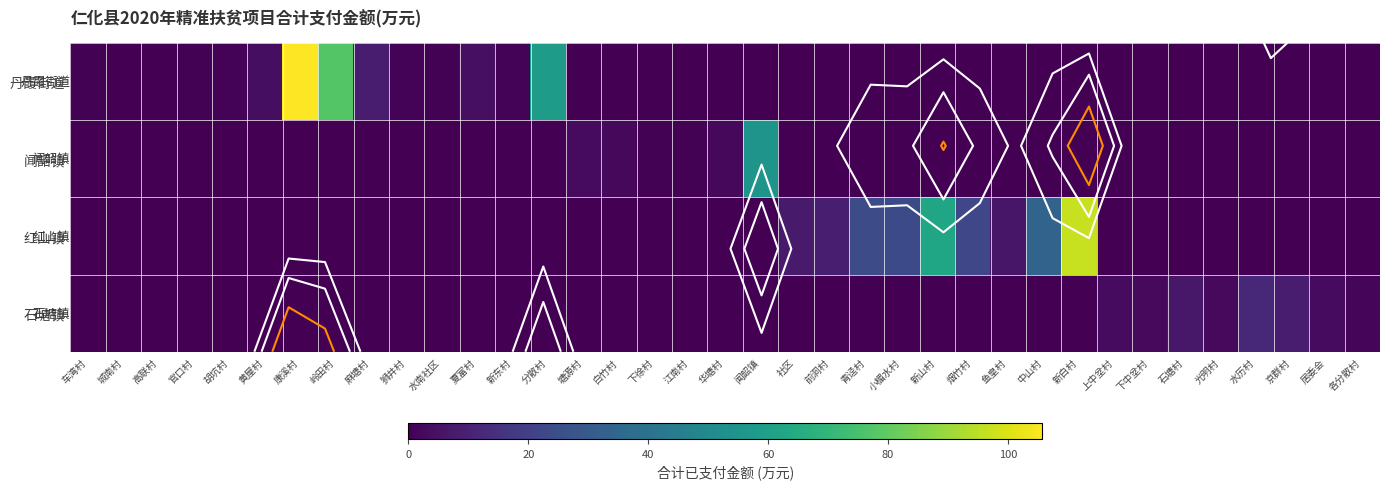

Between 夏富村 and 新山村, which is larger?

夏富村